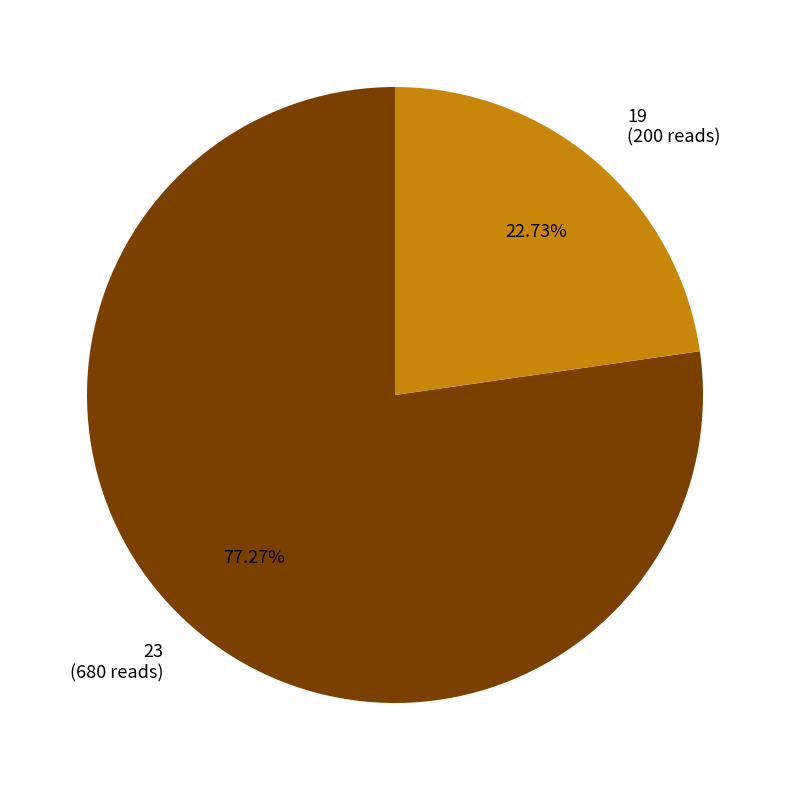

Count the number of slices in the pie.

2